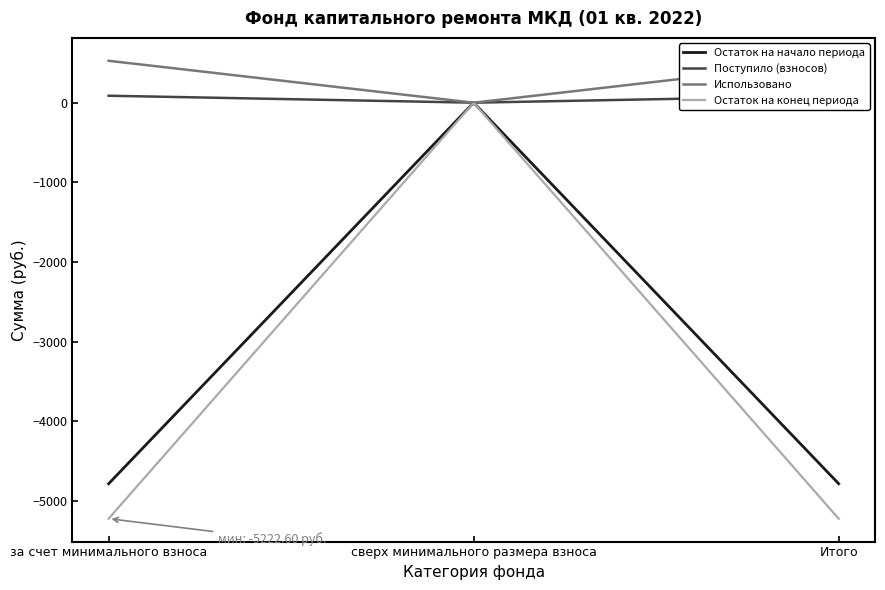

What is the average value of the Остаток на начало периода series?

-2399.9